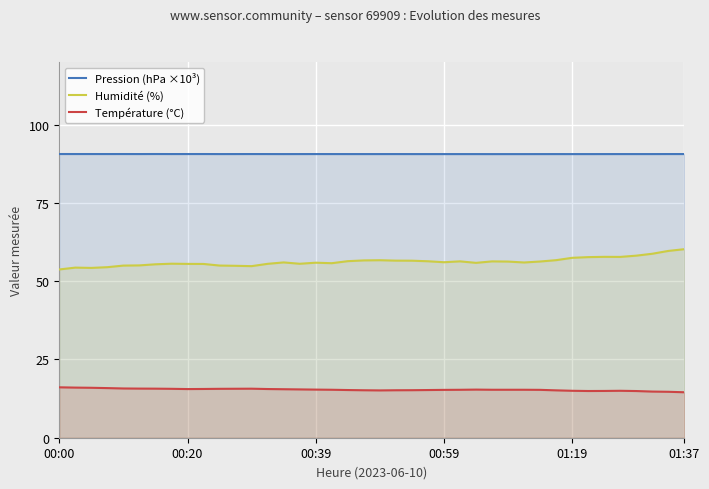

How many data points in Température (°C) are less than 15?

8